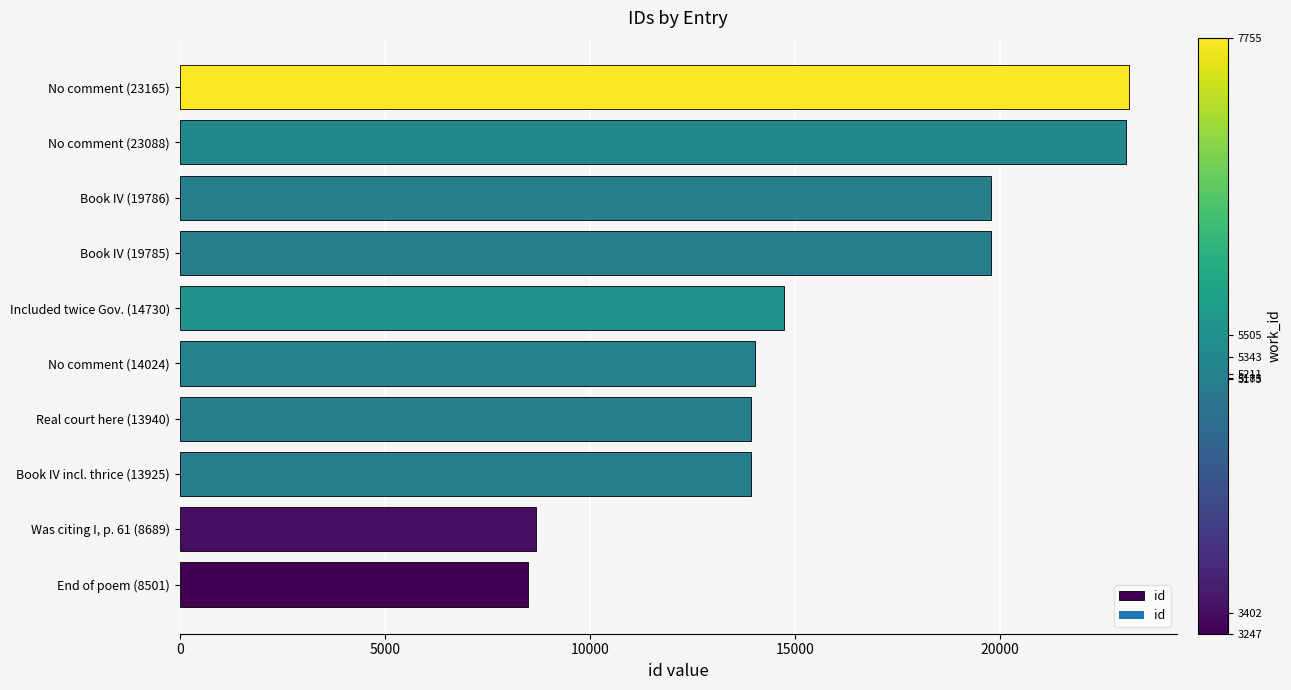

True or false: the data shows 8501 at End of poem (8501).

True